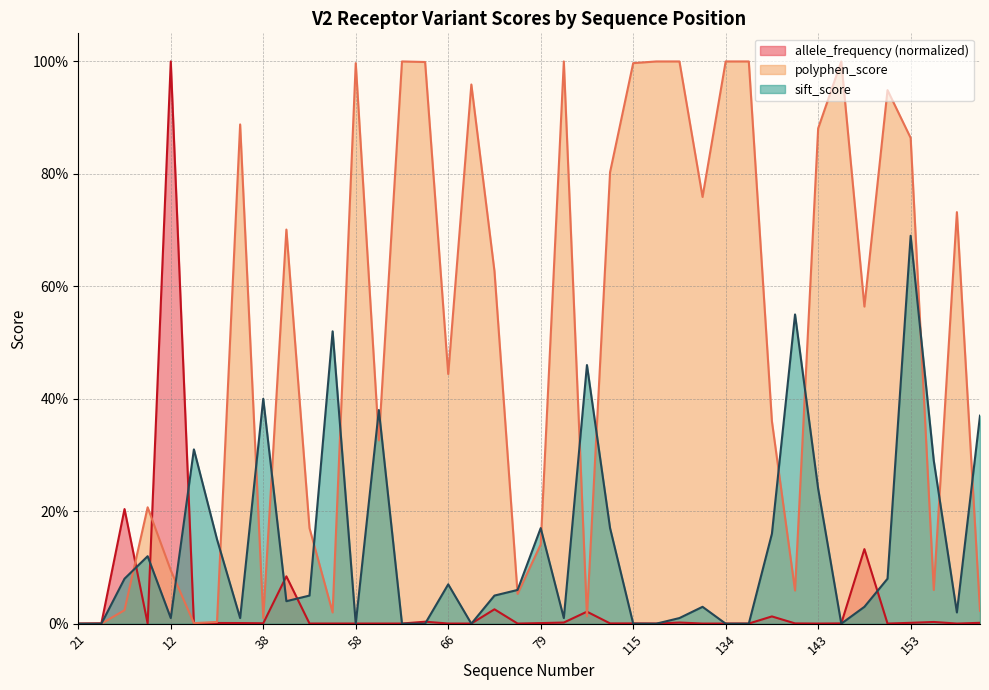

How many times do polyphen_score and sift_score cross each other?

18